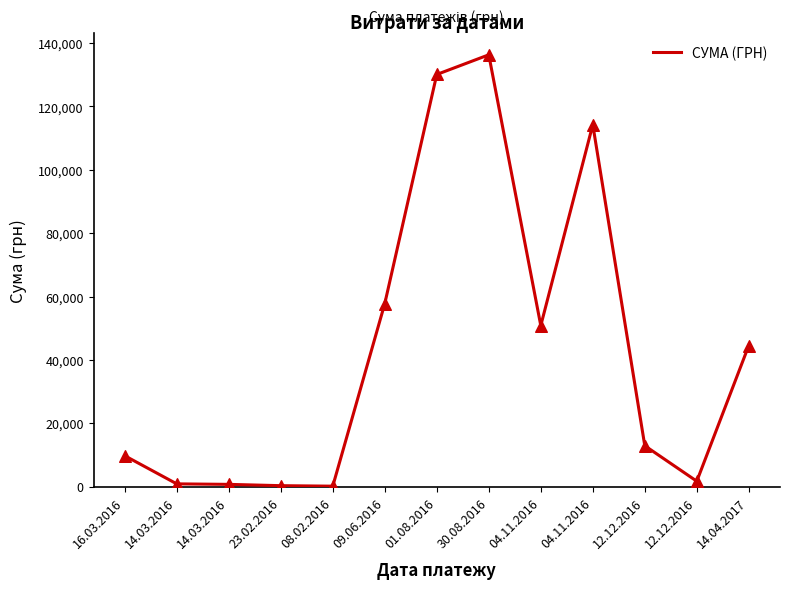

What is the change in value from 01.08.2016 to 12.12.2016?

-117199.8